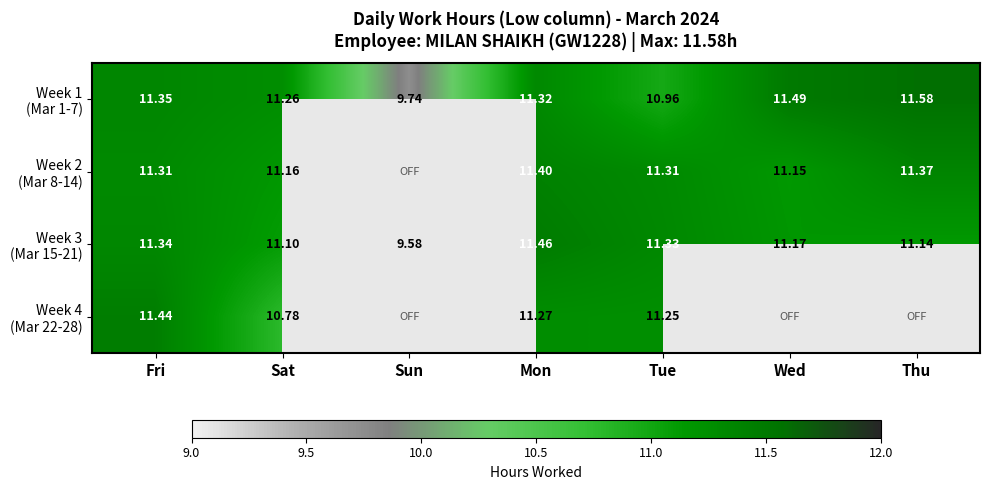

What is the difference between the second highest and second lowest values in the Week 3 (Mar 15-21) series?

0.2